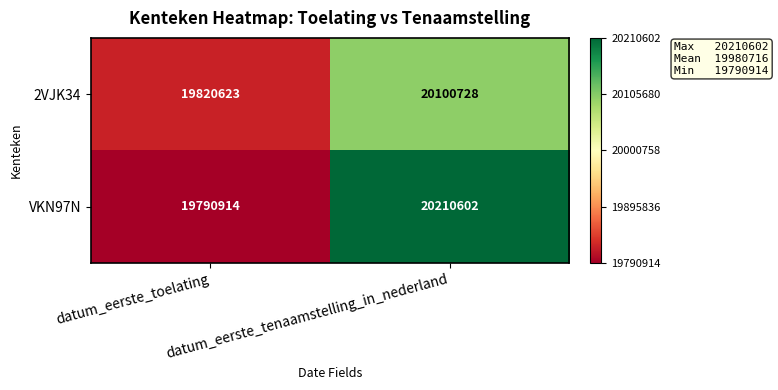

At which label does VKN97N reach its minimum?

datum_eerste_toelating